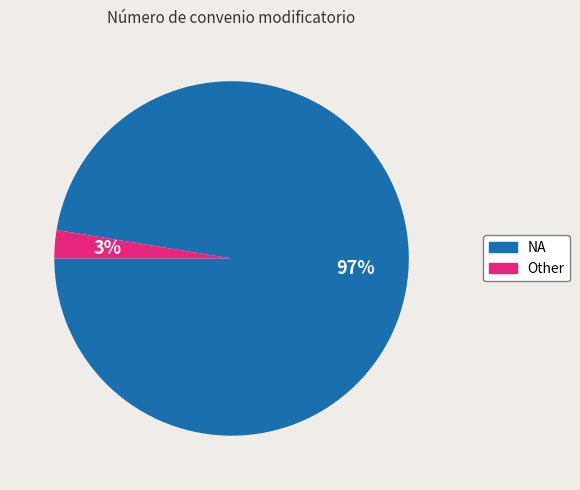

Which slice is the largest?

NA